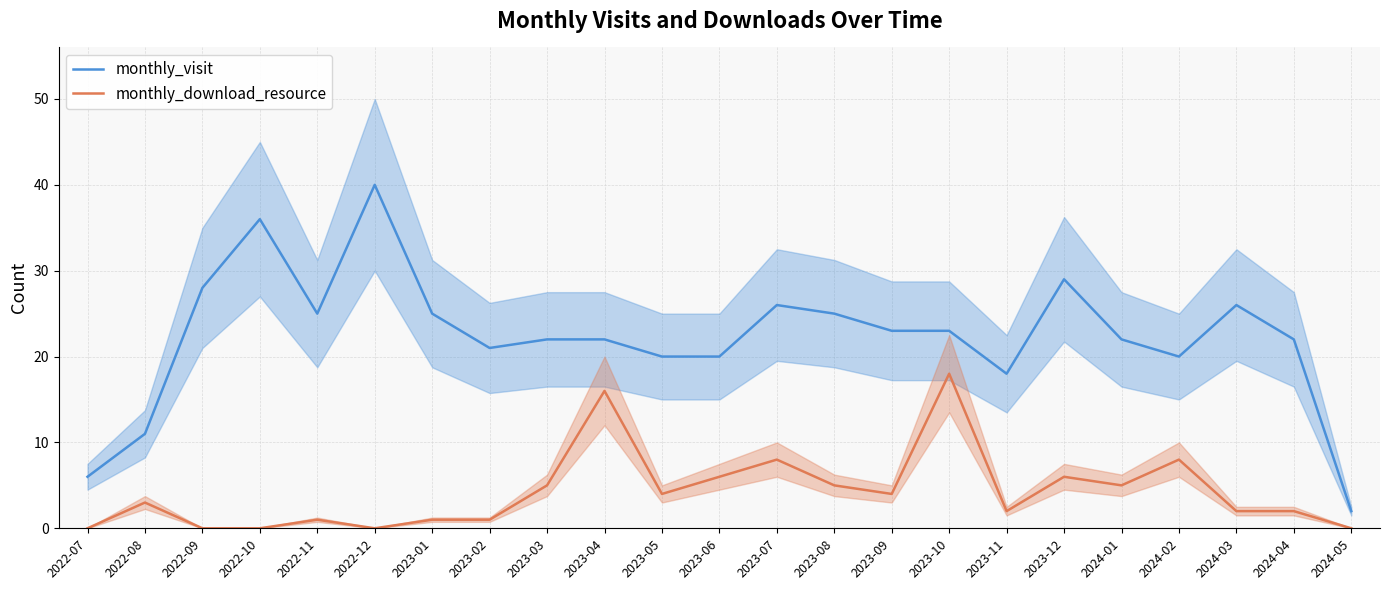

Is the value of monthly_download_resource at 2023-04 greater than the value of monthly_visit at 2022-11?

No